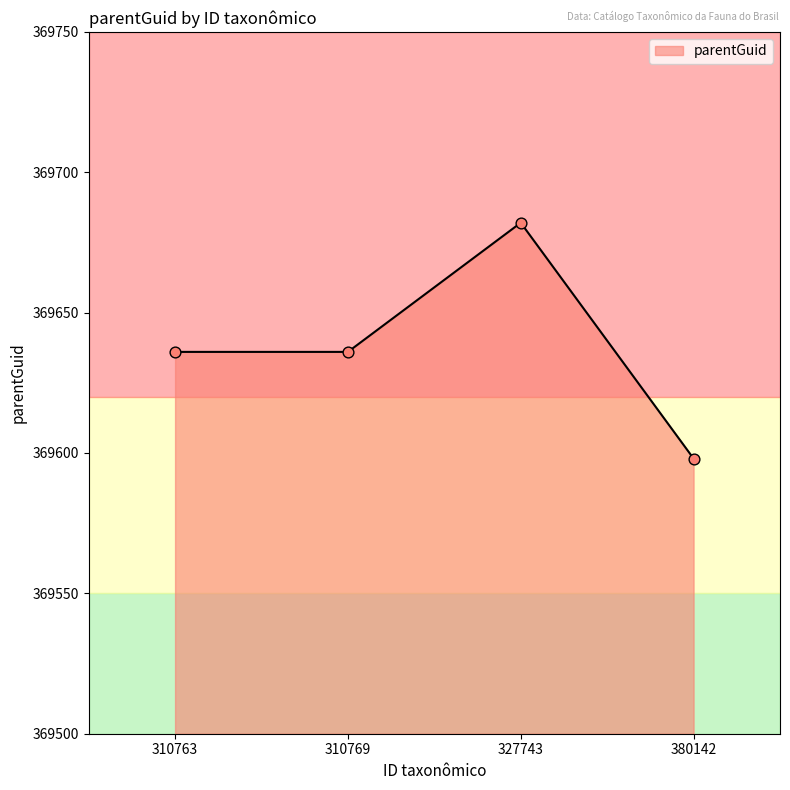

Approximately how many times larger is the value at 380142 compared to 310769?

1.0